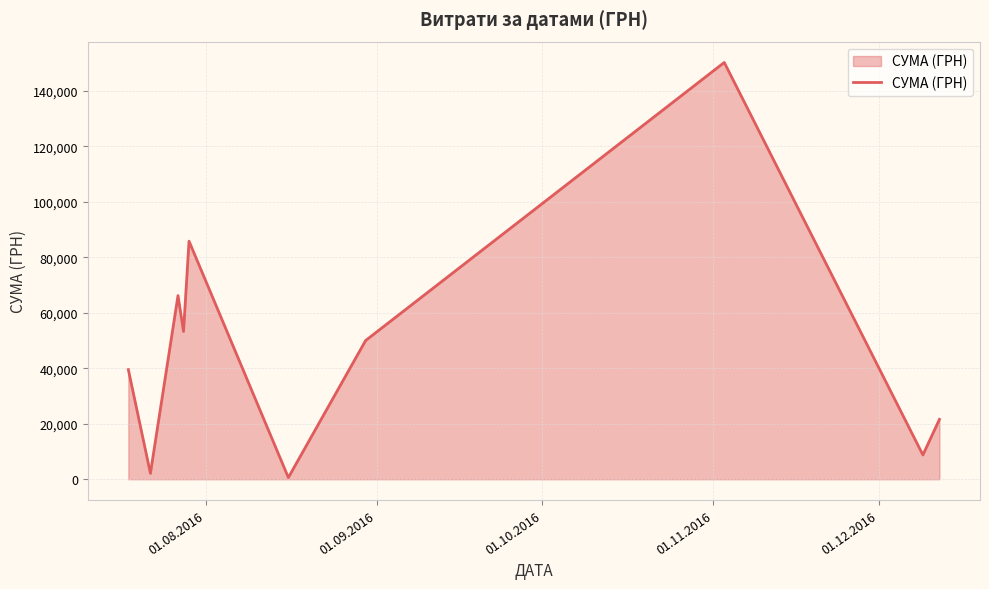

What is the maximum value shown in the chart?

150216.7